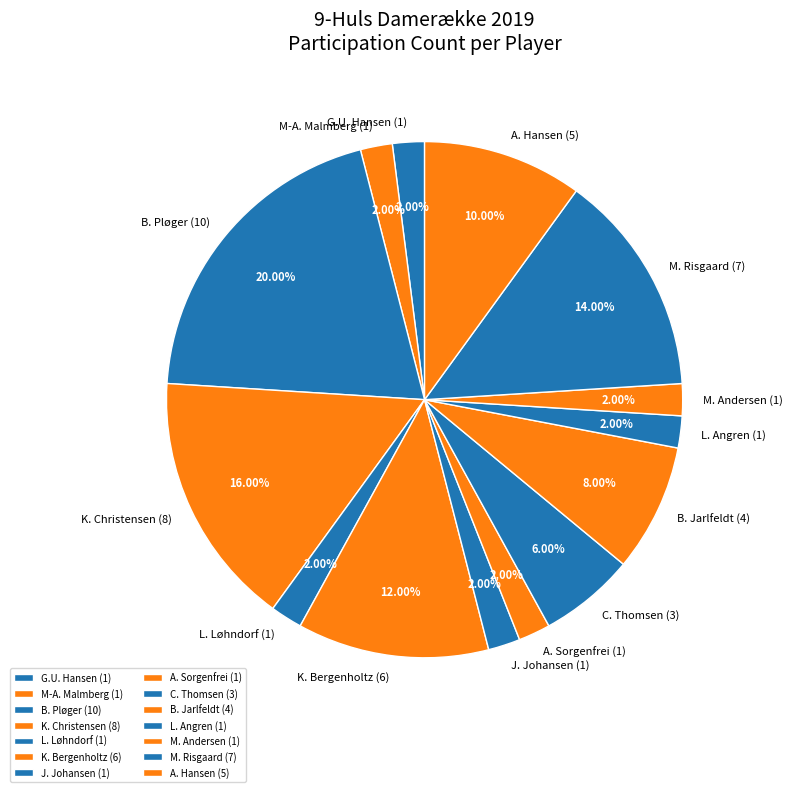

Between B. Pløger (10) and M. Andersen (1), which is larger?

B. Pløger (10)